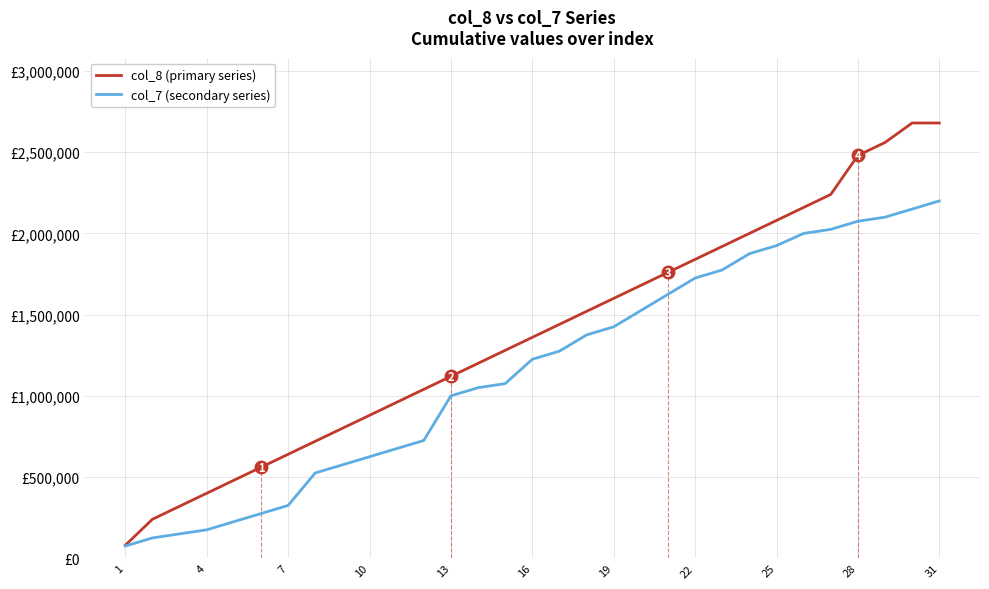

Does the chart display data point markers on the line(s)?

No